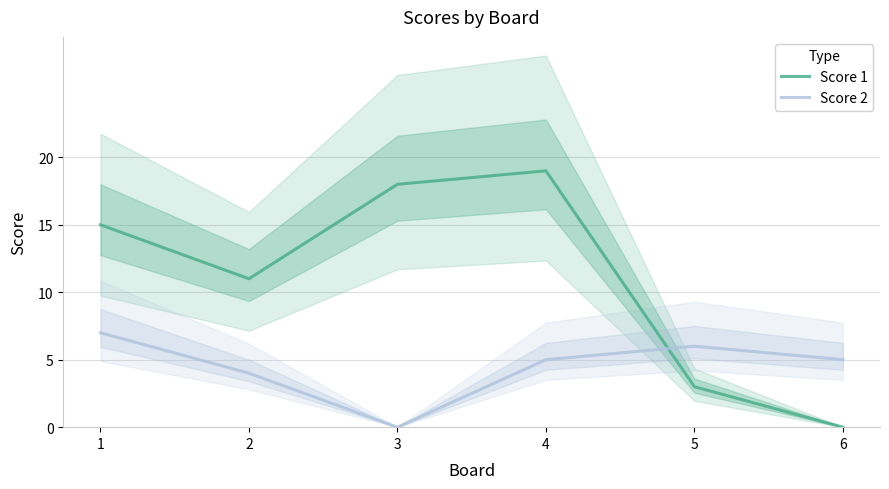

How many categories are shown in the chart?

6